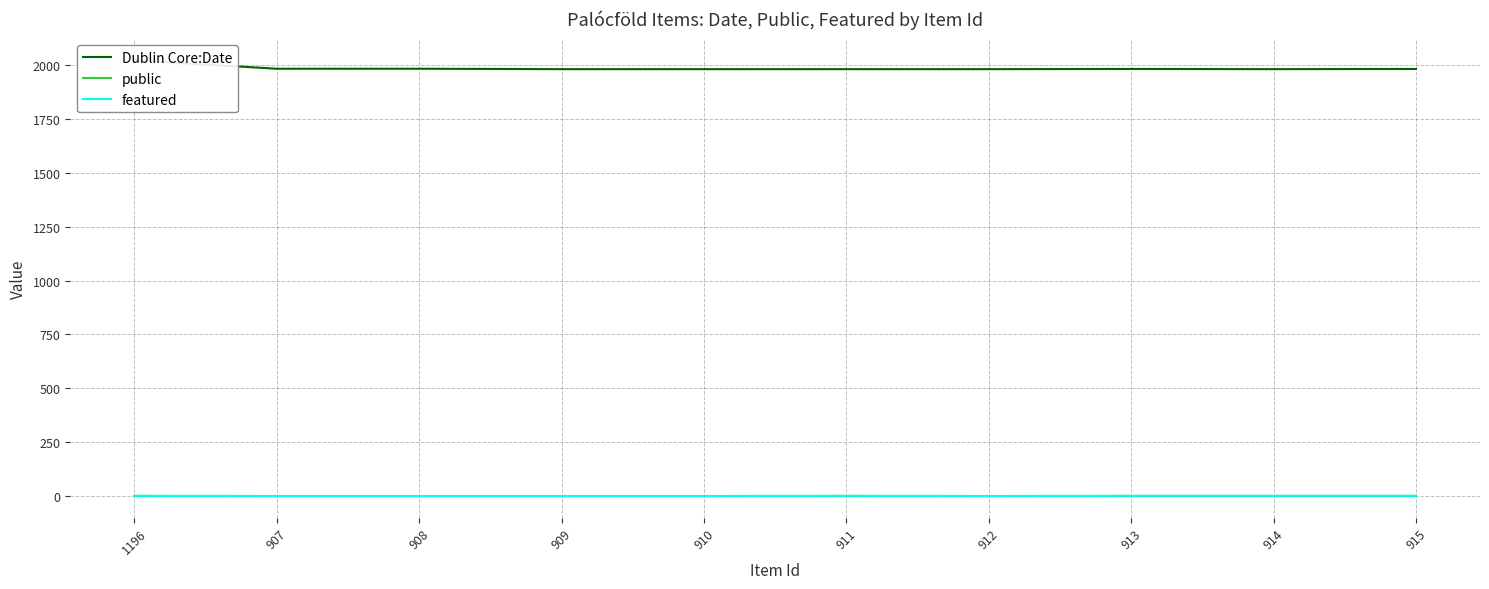

True or false: featured has a value of 1 at 914.

False